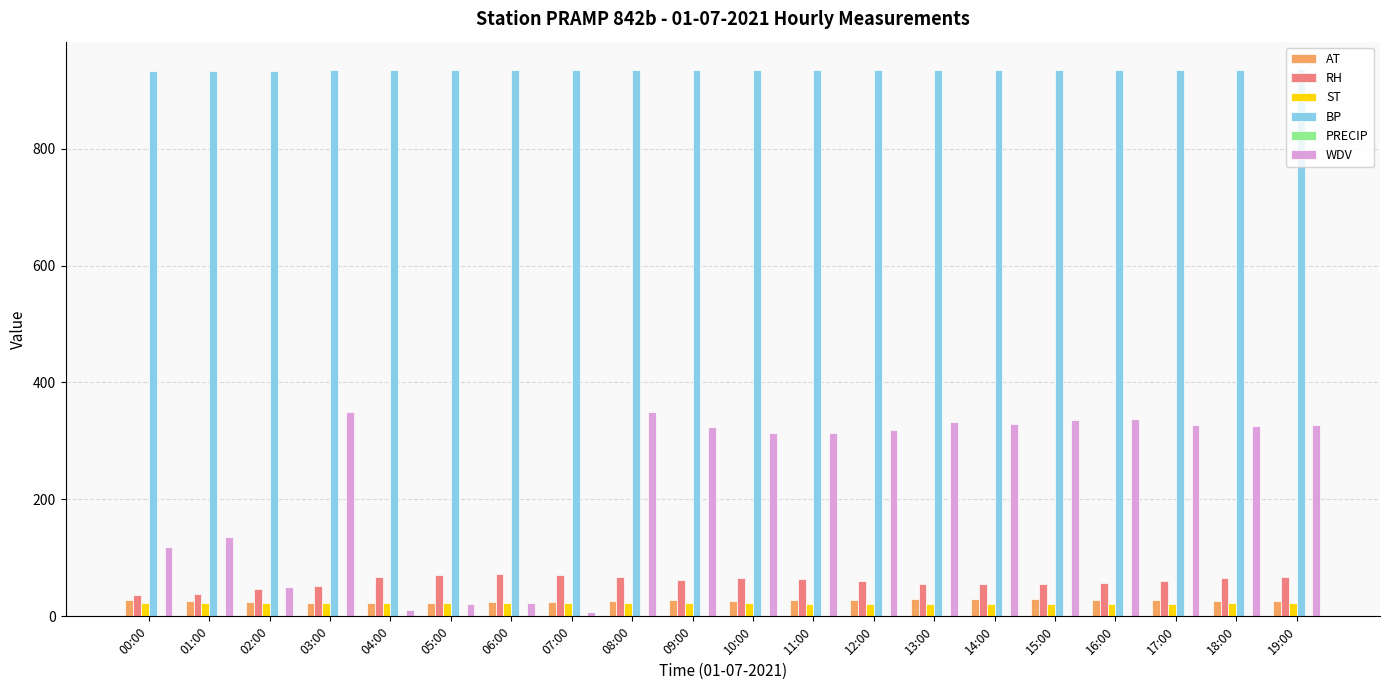

The value of AT at 14:00 is 29.4. True or false?

True